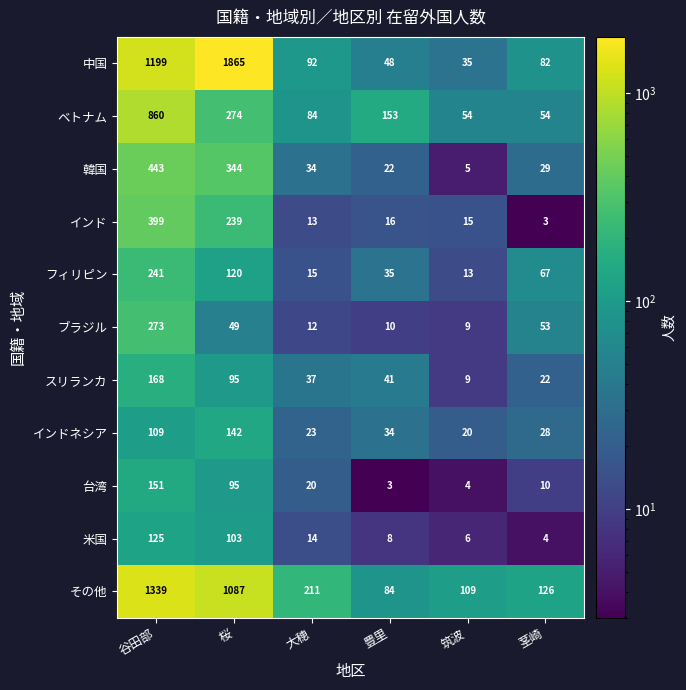

How many values in the スリランカ series are below 41?

3